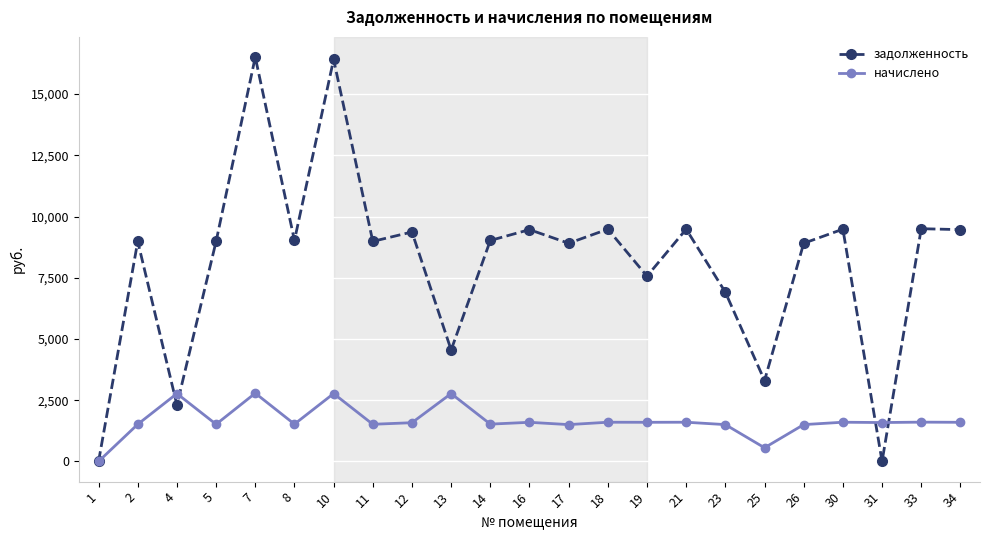

Rank the series at 17 from highest to lowest value.

задолженность, начислено